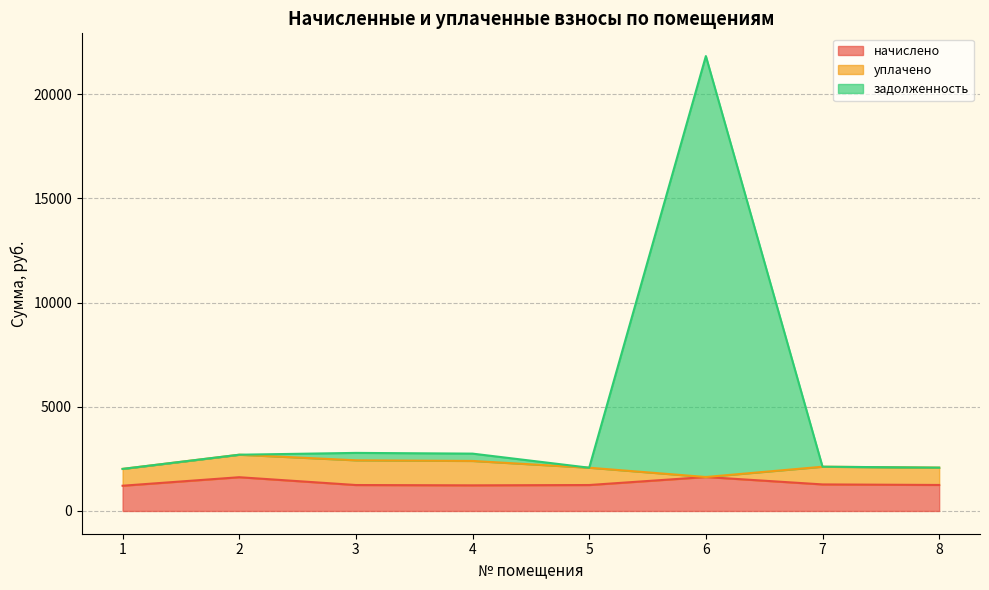

What is the value of the задолженность point at the 3rd from the left?

2786.5